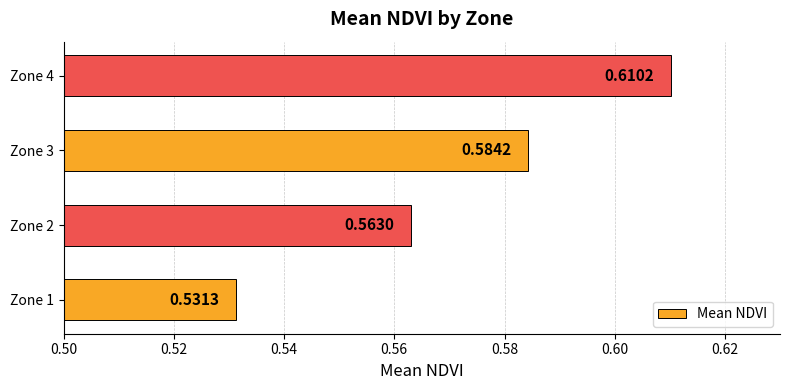

List the labels in order of value, largest first.

Zone 4, Zone 3, Zone 2, Zone 1